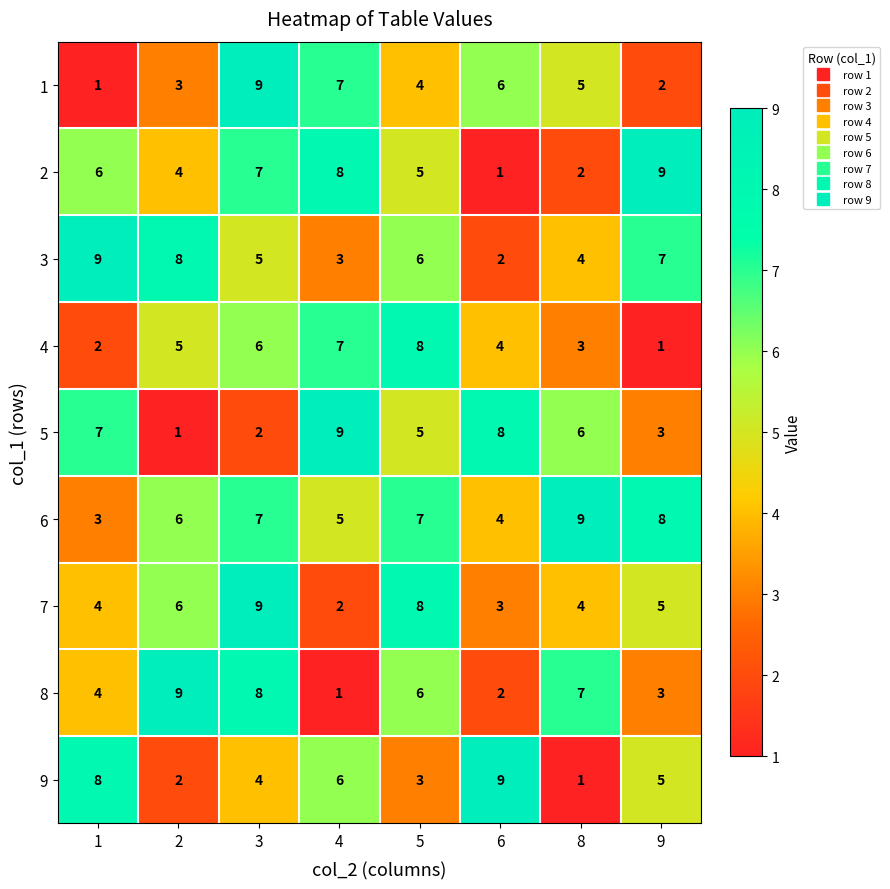

Which series changed the most between 2 and 9?

8